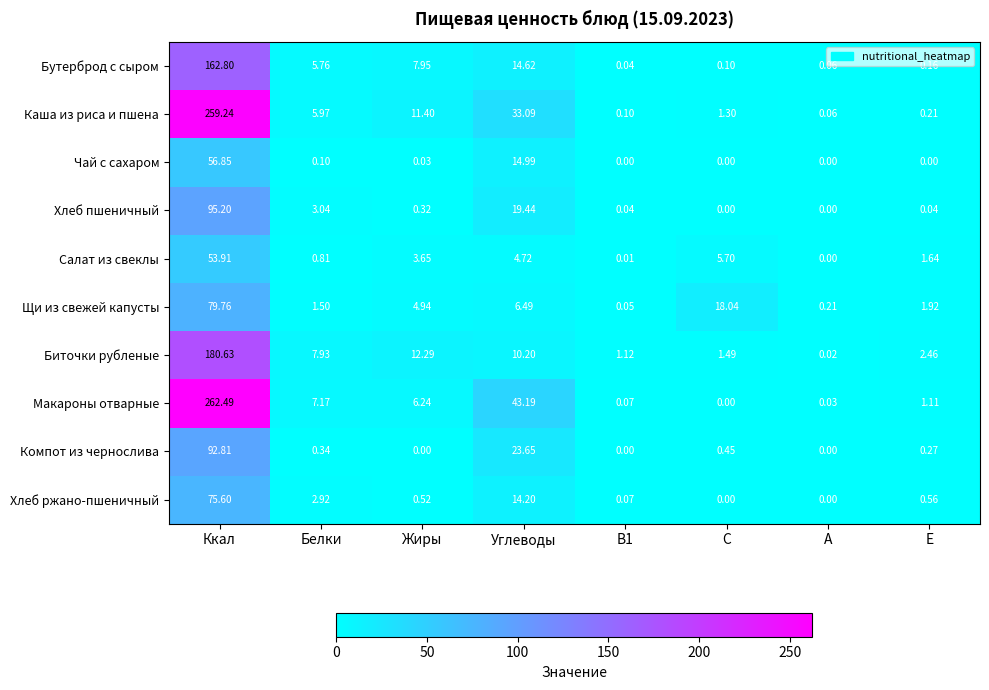

Where does the Каша из риса и пшена series first go above 5?

Ккал